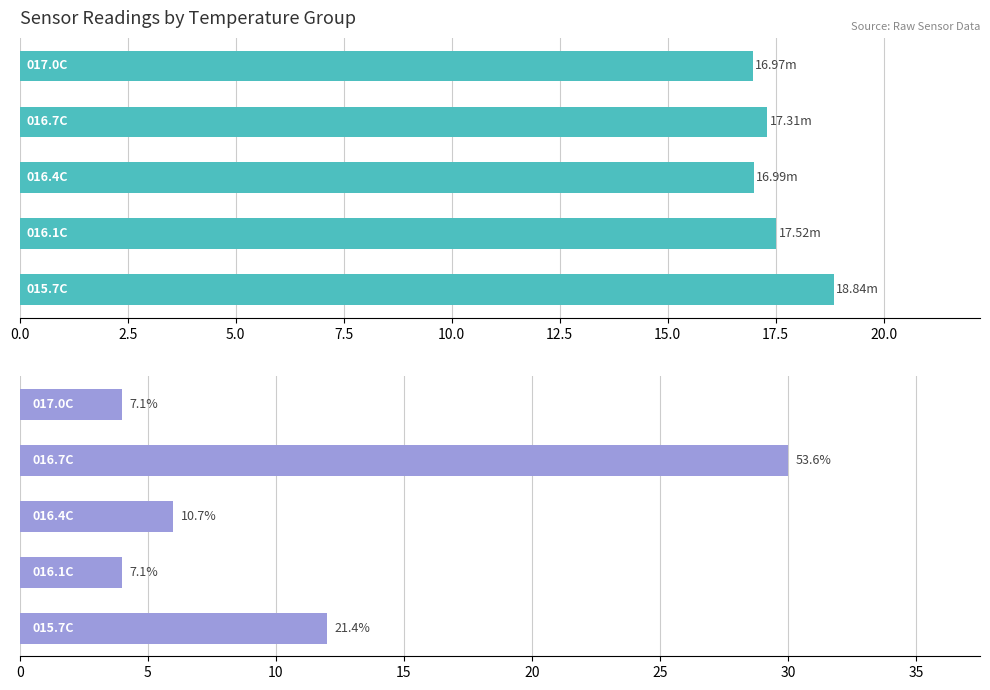

What are all the series names shown in the legend?

Mean Distance (m), Reading Count